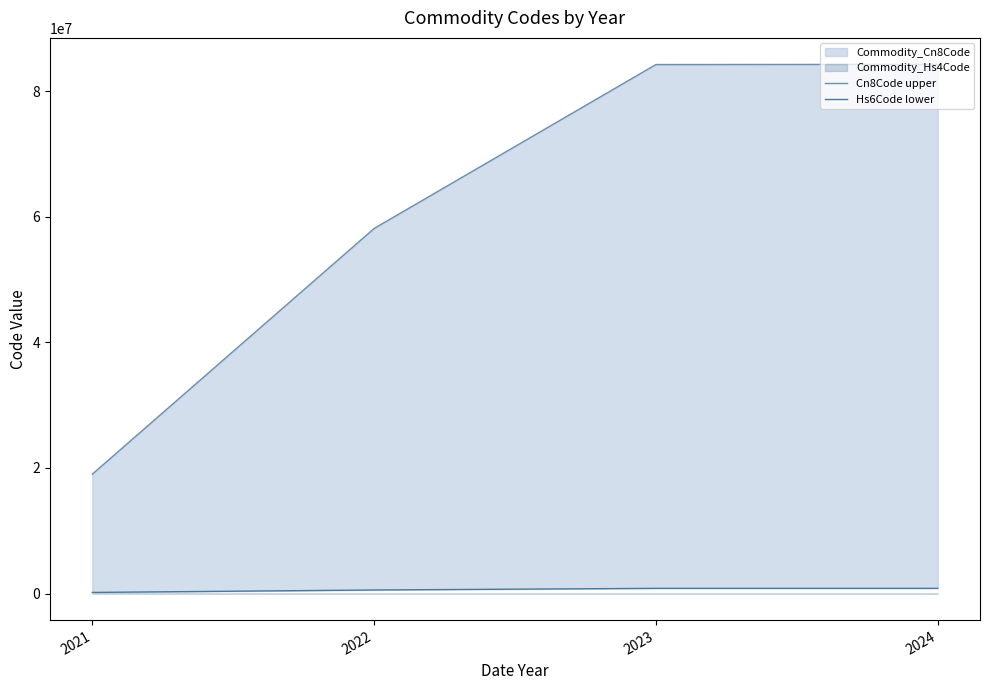

What is the difference between the maximum and minimum values in the Hs6Code lower series?

652050